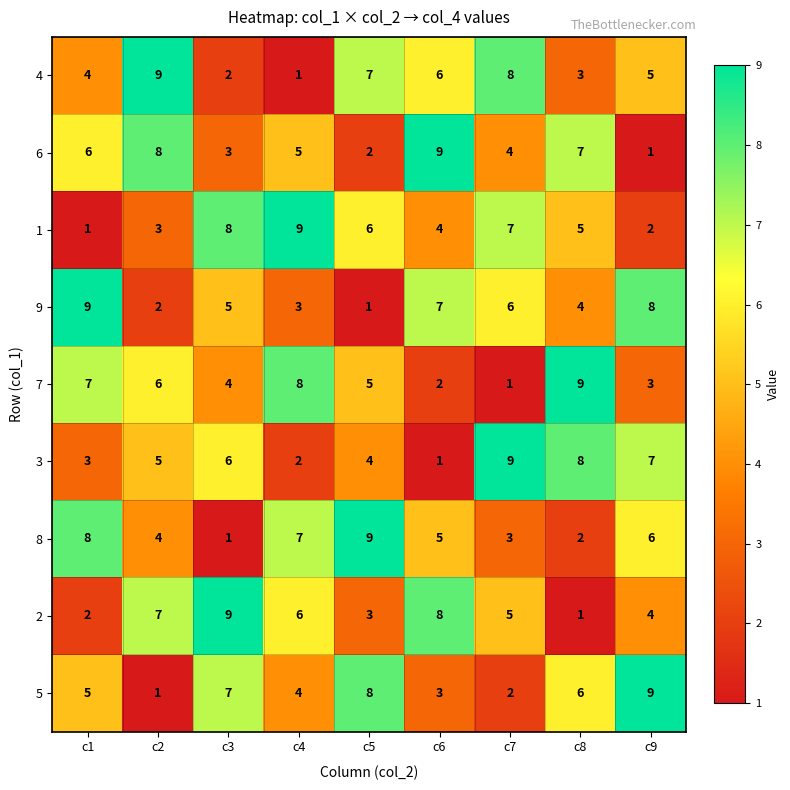

Rank the categories by 5 value from highest to lowest.

c9, c5, c3, c8, c1, c4, c6, c7, c2